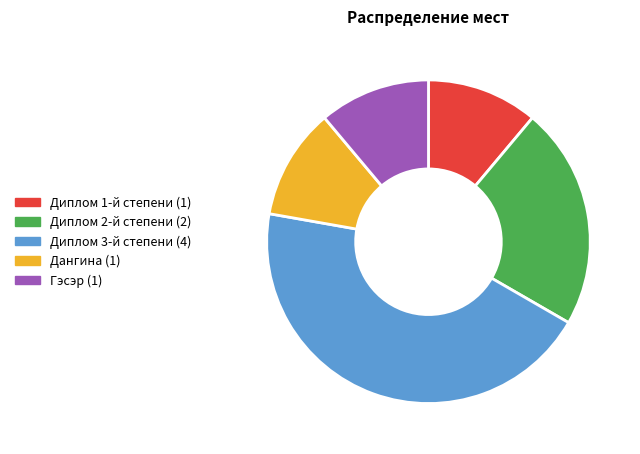

Which has a higher value, Диплом 3-й степени or Диплом 2-й степени?

Диплом 3-й степени